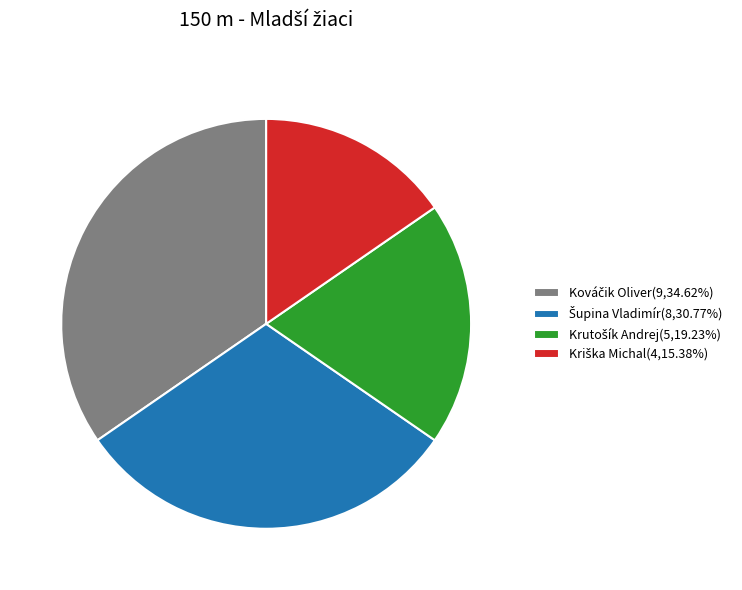

Does any single category account for the majority?

No